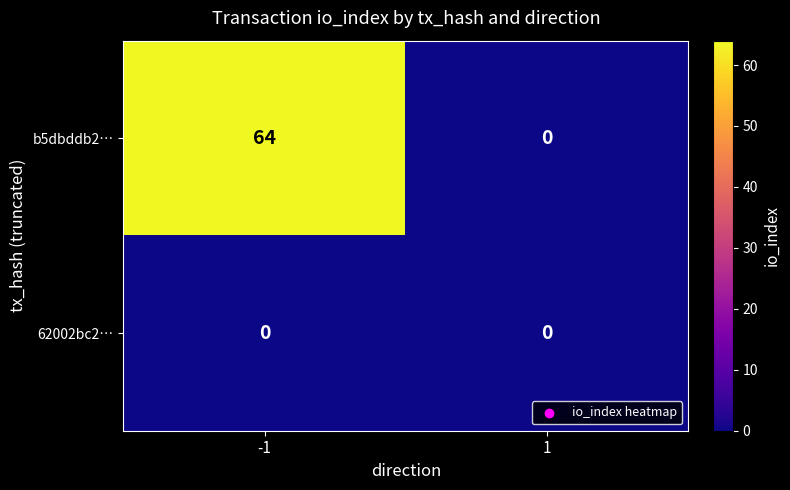

What is the greatest value displayed?

64